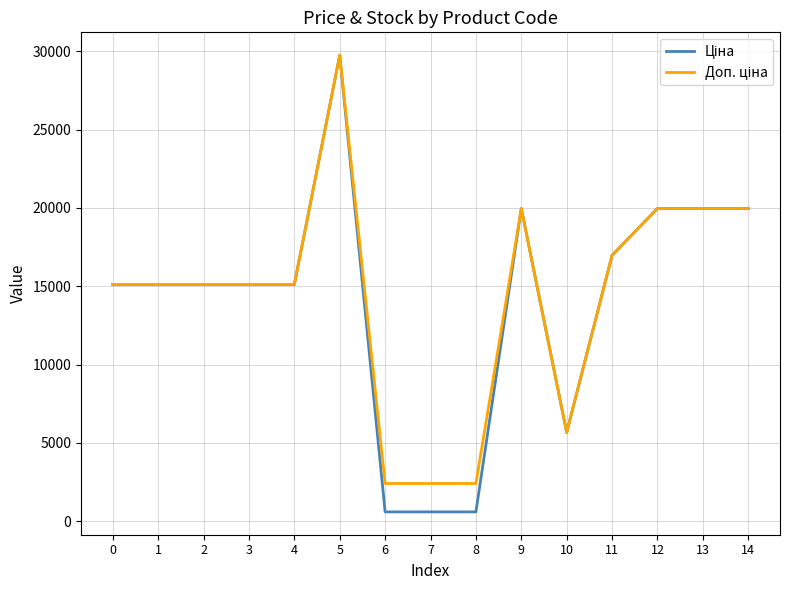

At which category is the sum across all series the highest?

5